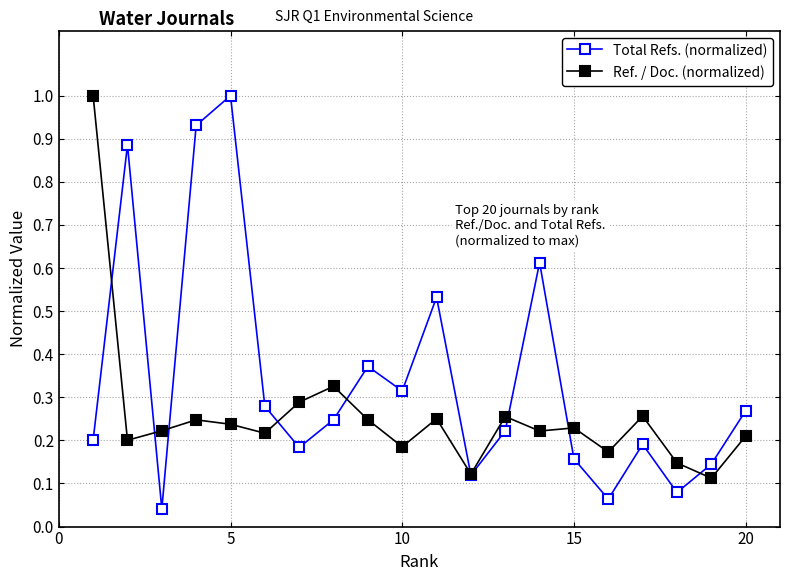

Which series has the largest total across all categories?

Total Refs. (normalized)